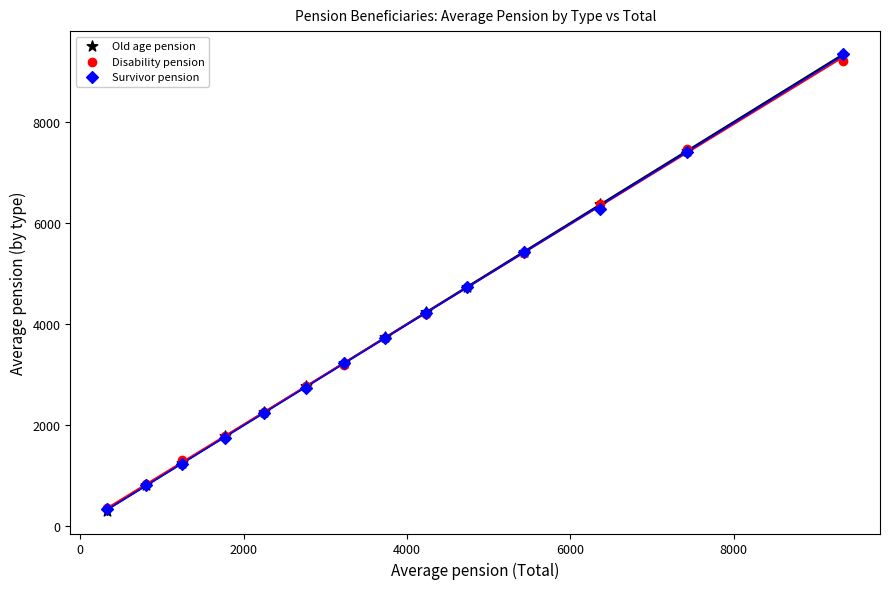

Which series has the largest Y range (max minus min)?

Old age pension